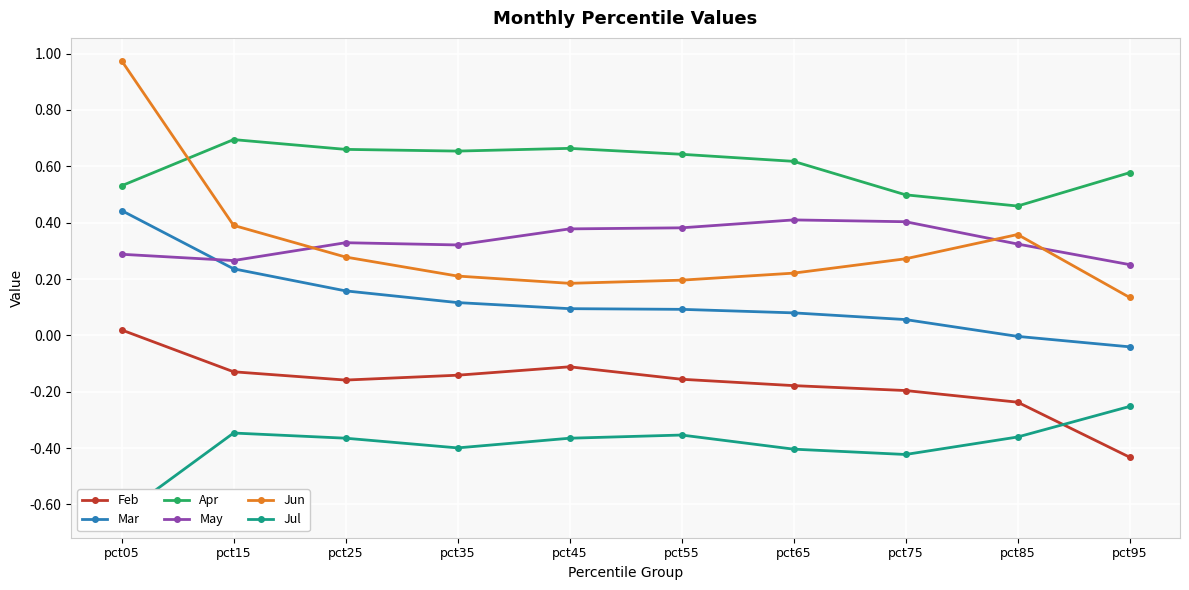

What is the difference between the maximum and minimum values in the Mar series?

0.5